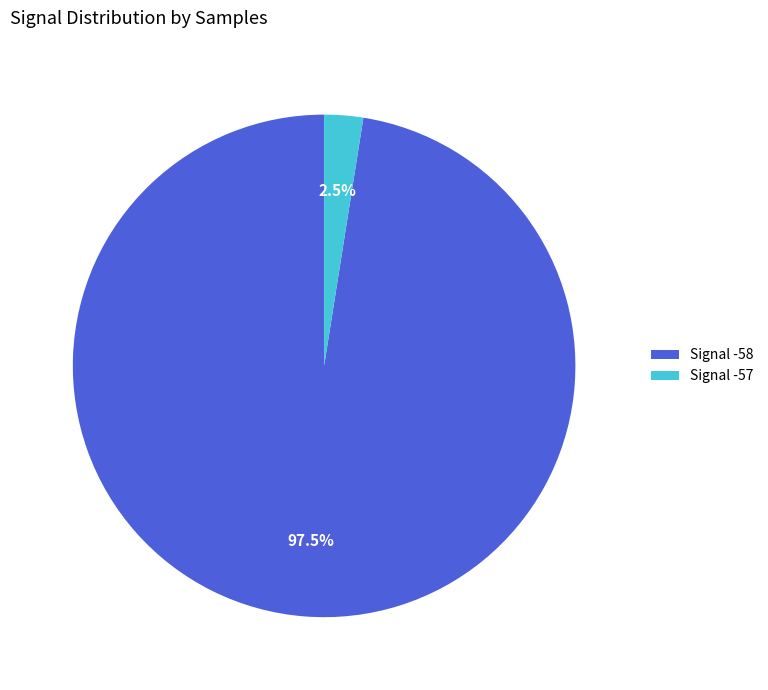

What is the total percentage of Signal -57 and Signal -58?

100.0%